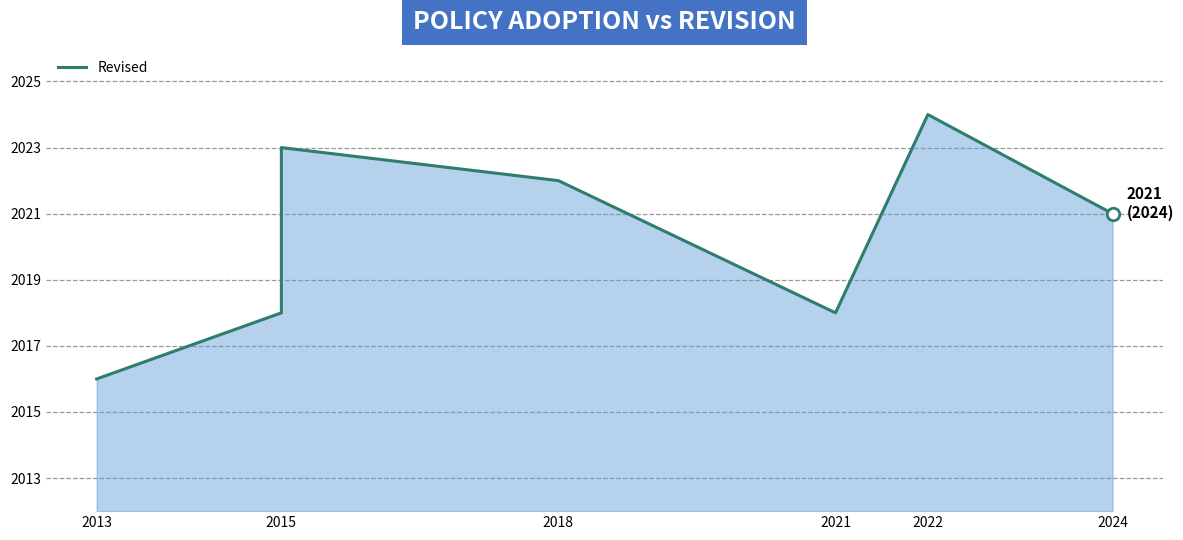

What is the difference between the maximum and minimum values?

8